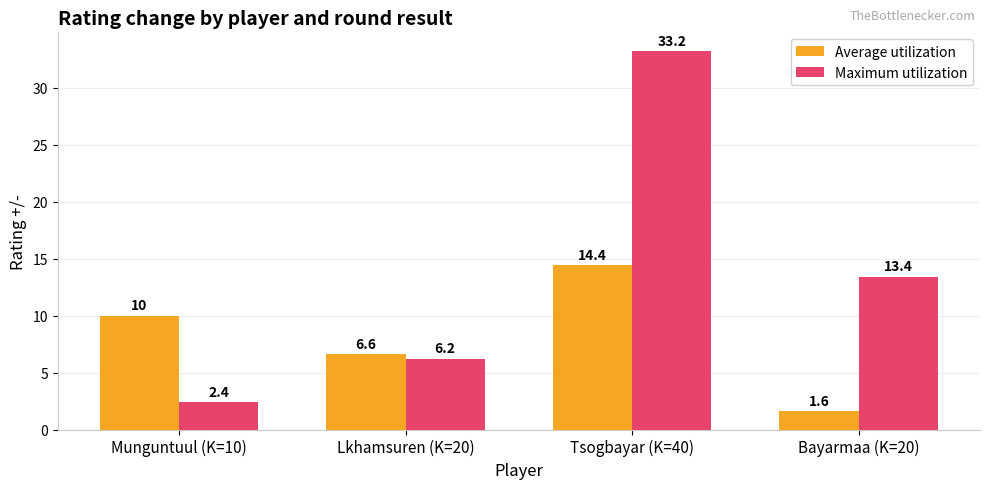

At which label is Average utilization closest to 8?

Lkhamsuren (K=20)